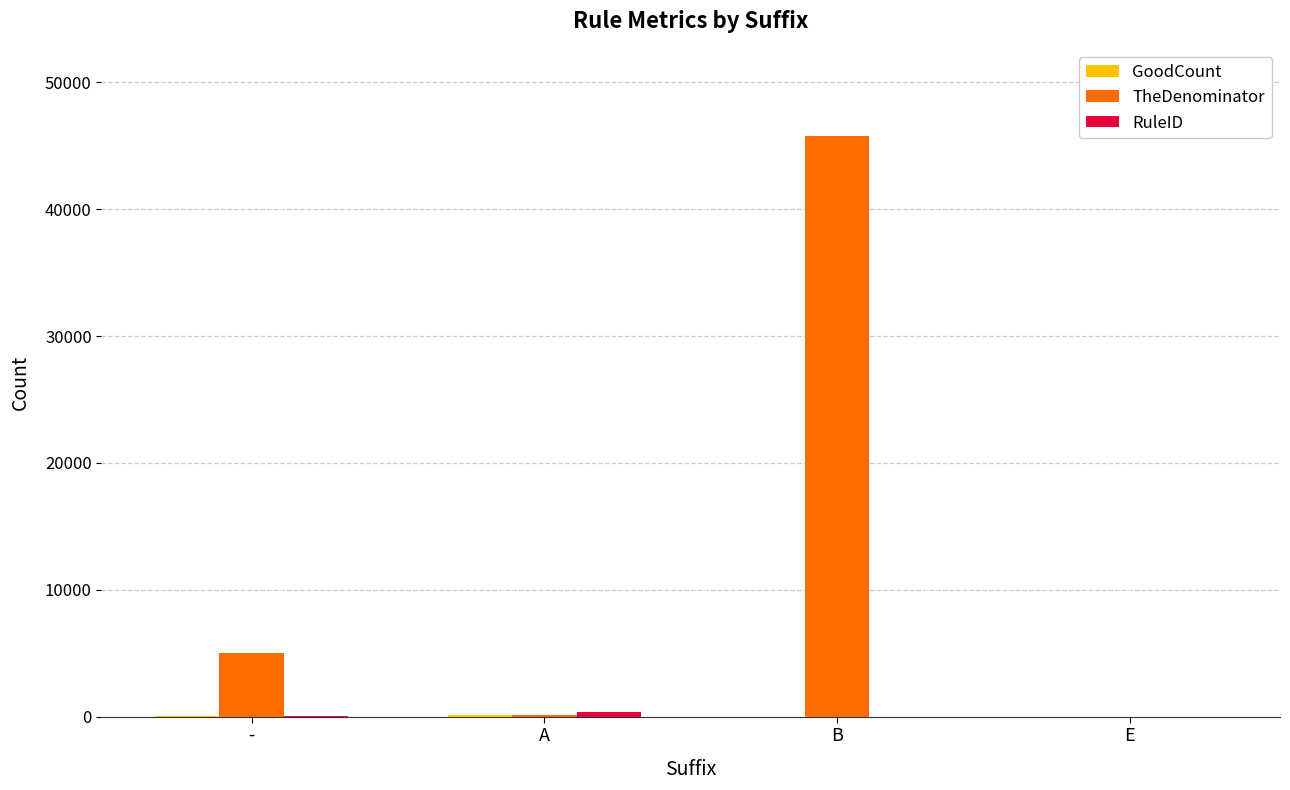

Between - and A, which series saw the biggest shift?

TheDenominator